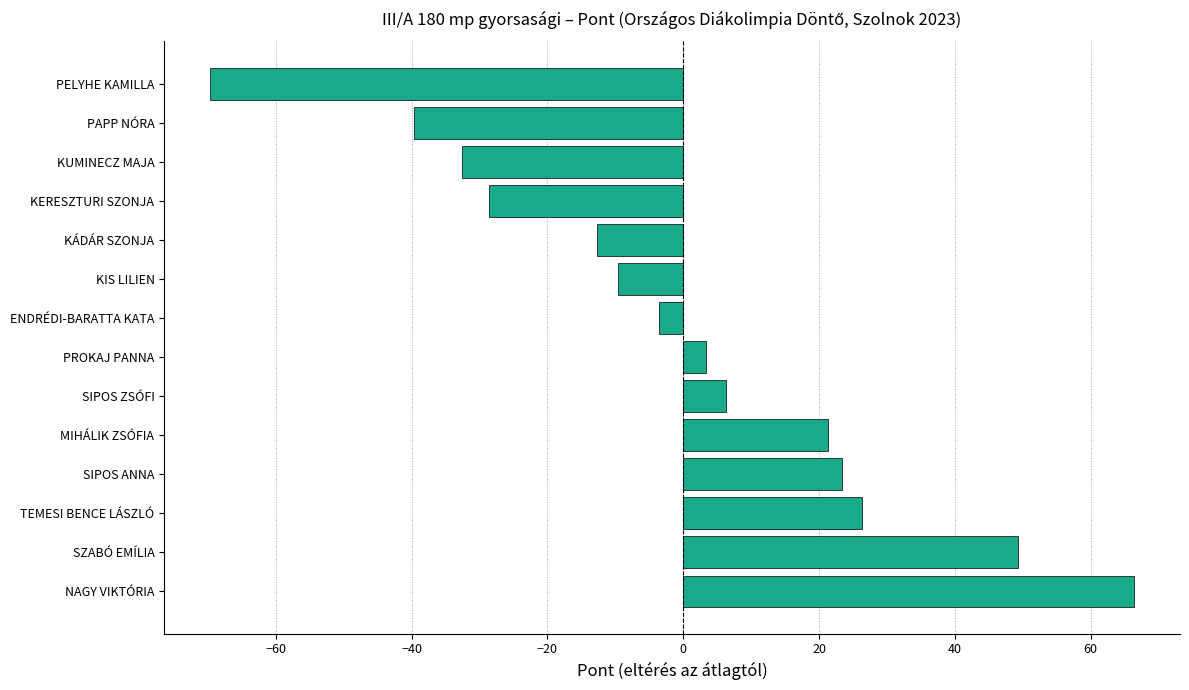

Is it true that the value at KÁDÁR SZONJA is -12.6?

True